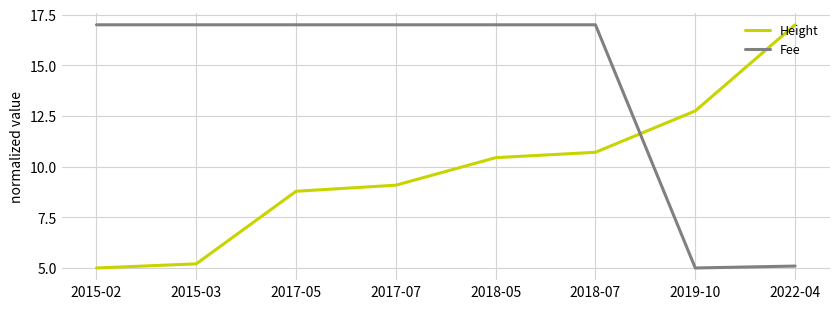

What is the total value across all series at 2022-04?

22.1